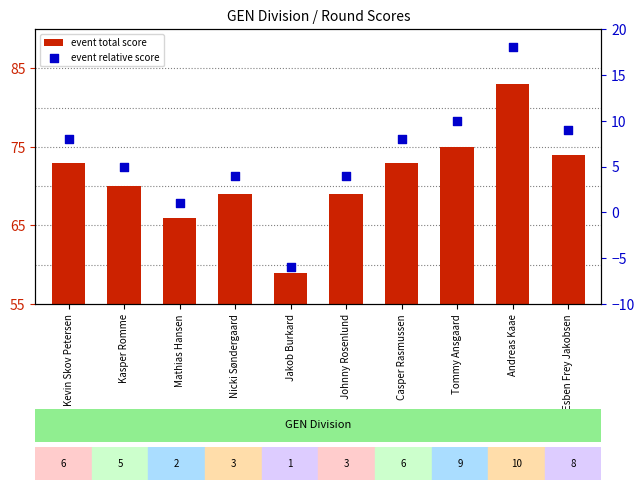

Which series contains the highest Y value?

event total score